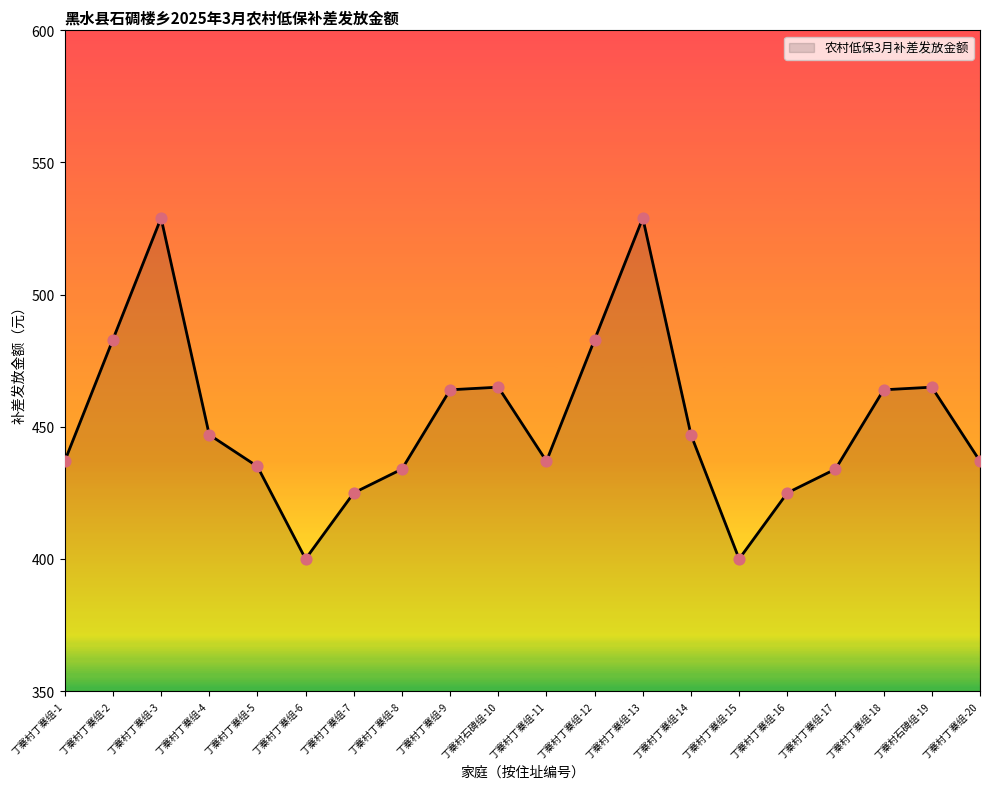

What is the change in value from 丁寨村丁寨组-3 to 丁寨村丁寨组-4?

-82